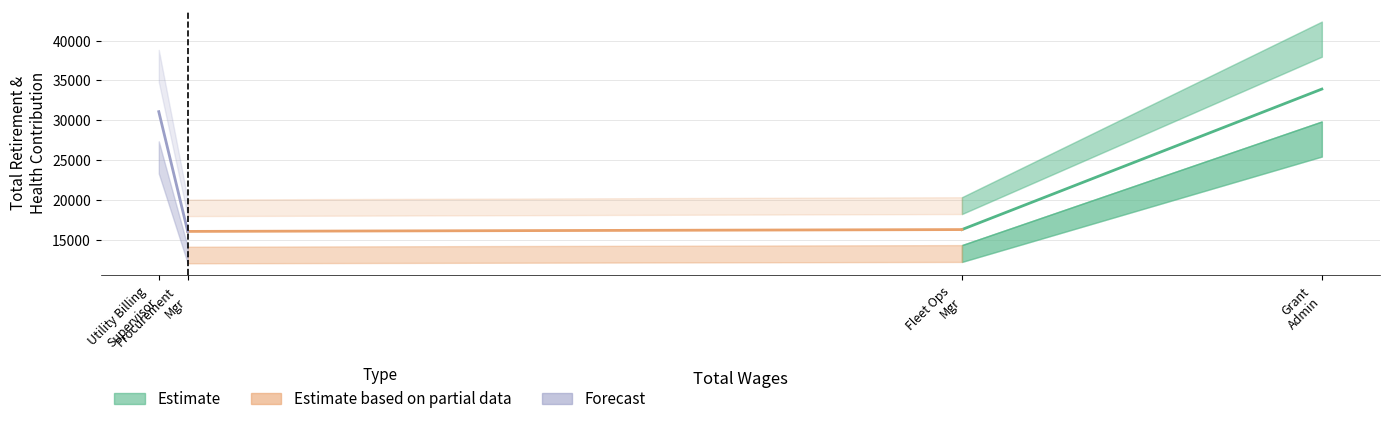

True or false: the data has more than 1 interior local peaks.

False